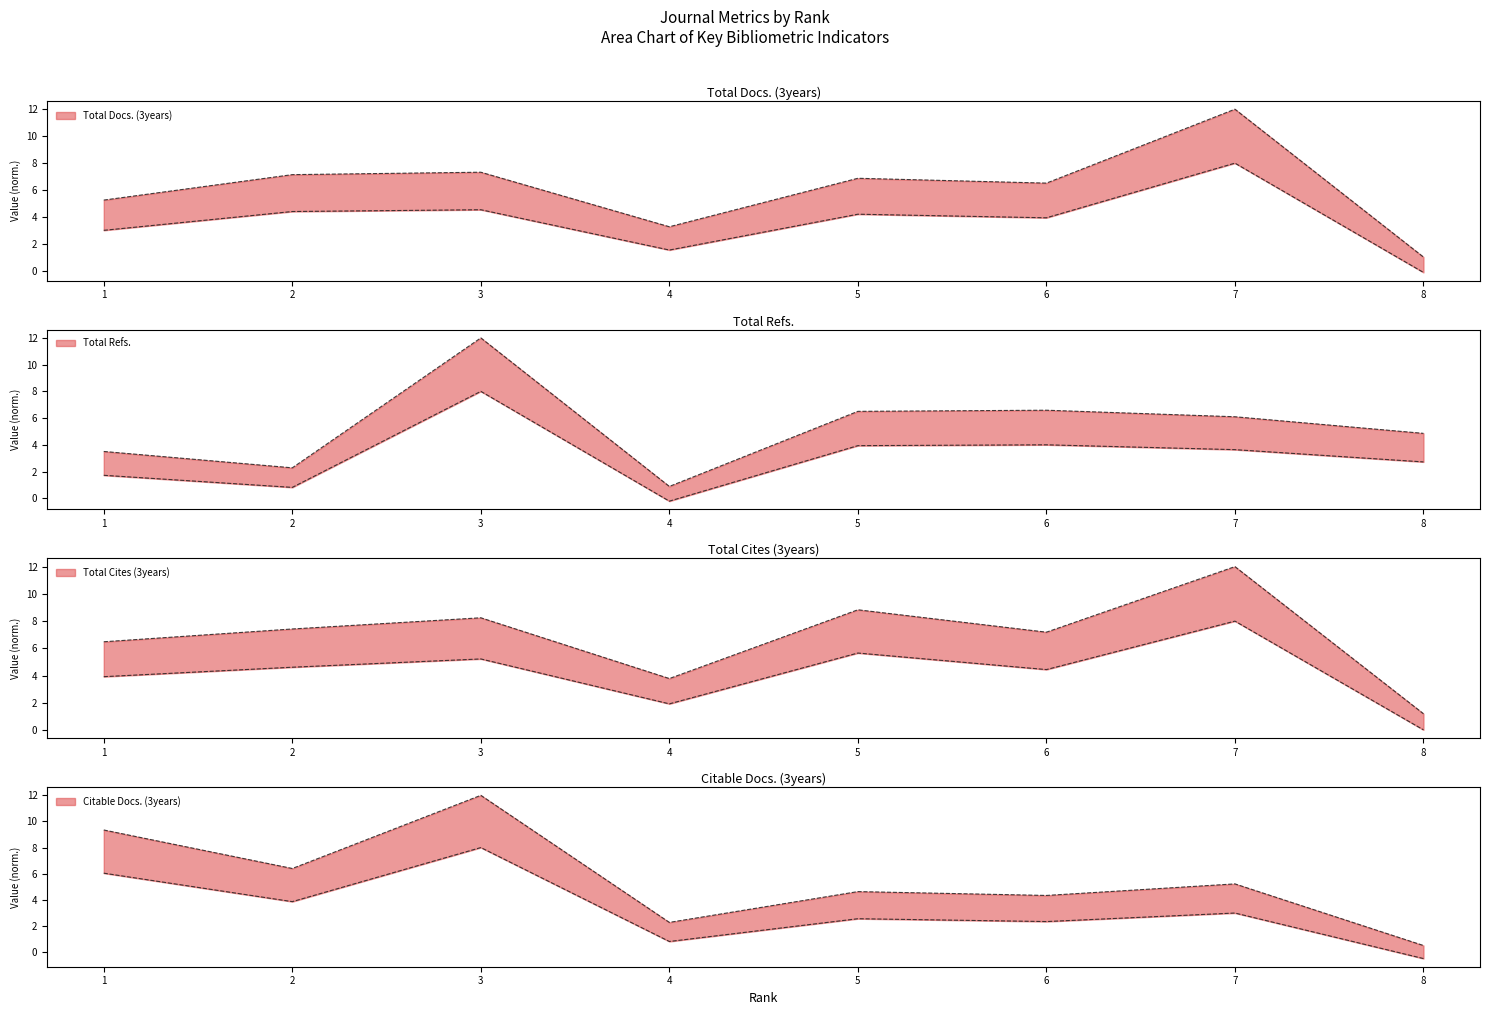

How many times do Total Refs. and Total Docs. (3years) cross each other?

5